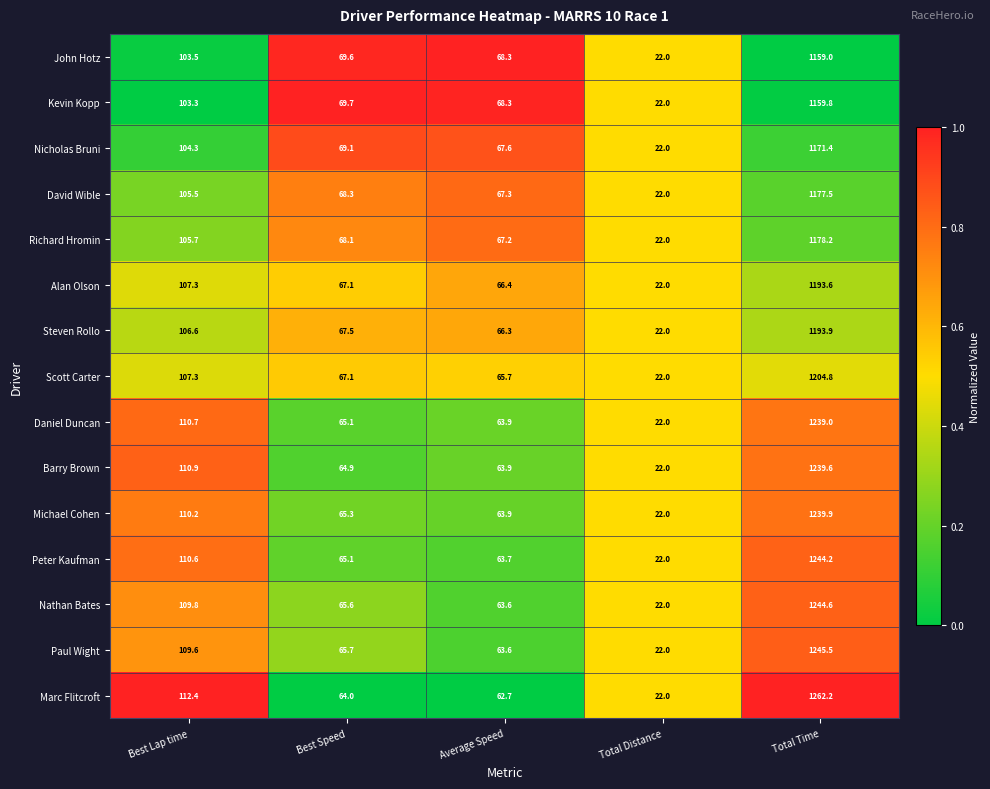

What is the total value across all series at Best Speed?

1002.2